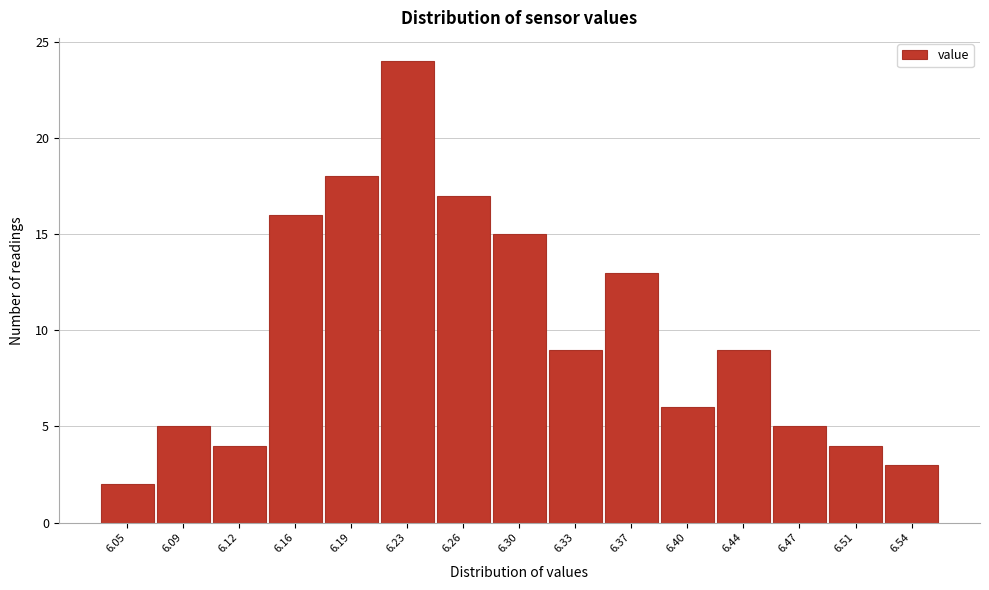

Reading left to right, what are all the values shown in this chart?

6.05=2	6.09=5	6.12=4	6.16=16	6.19=18	6.23=24	6.26=17	6.30=15	6.33=9	6.37=13	6.40=6	6.44=9	6.47=5	6.51=4	6.54=3